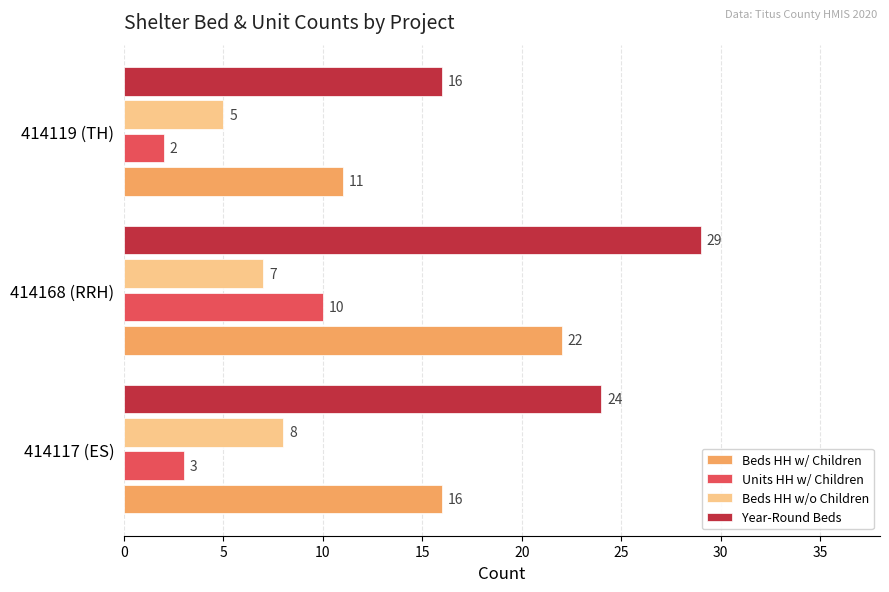

Between 414117 (ES) and 414168 (RRH), which series saw the biggest shift?

Units HH w/ Children